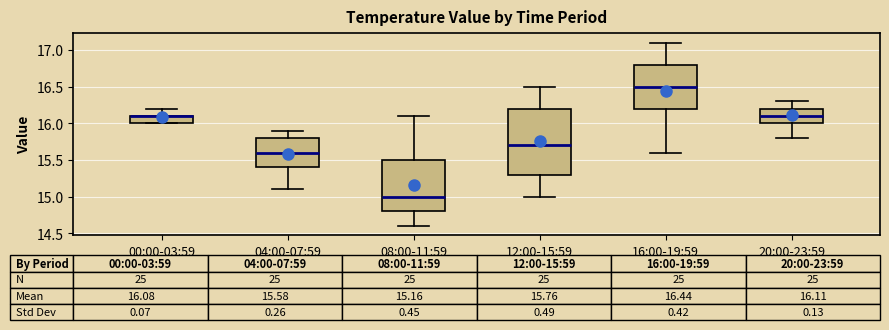

Which box is the tallest, from its lower edge to its upper edge?

12:00-15:59